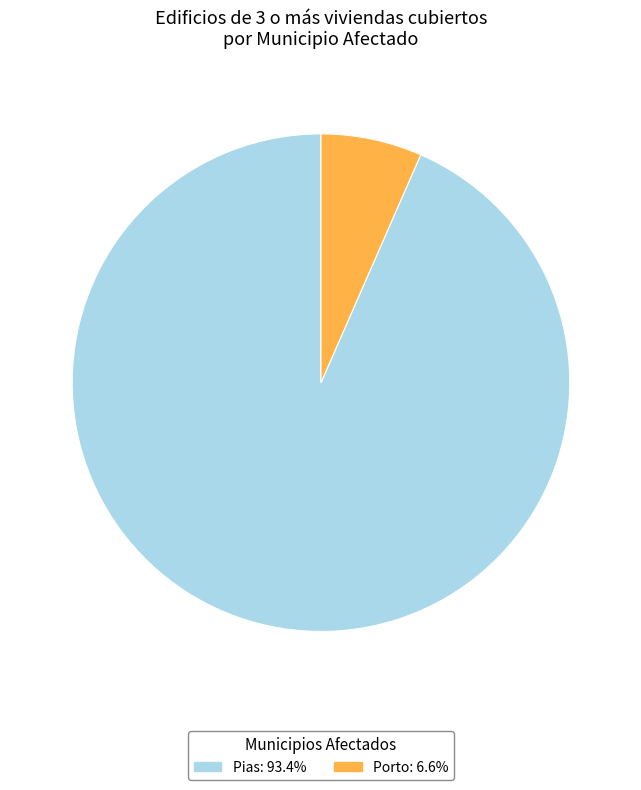

Count the number of slices in the pie.

2